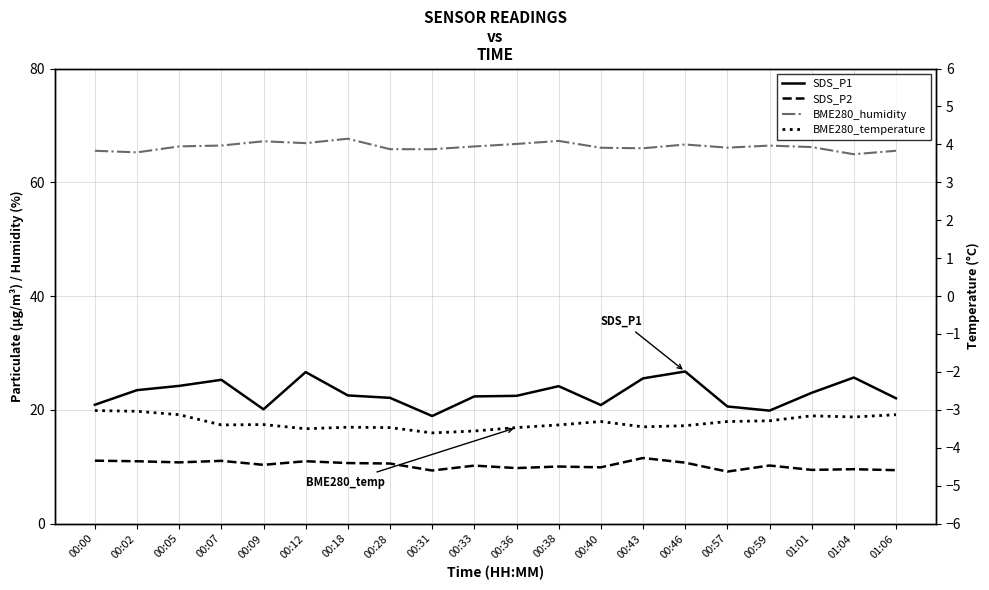

True or false: BME280_humidity has a value of 66.0 at 00:43.

True